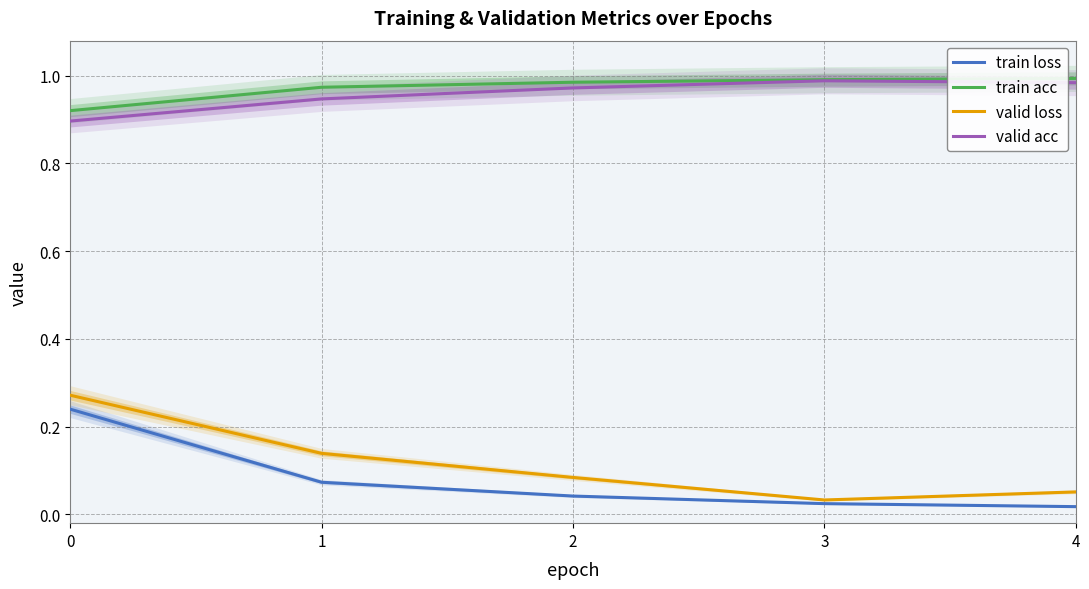

What is the maximum value for valid acc?

1.0